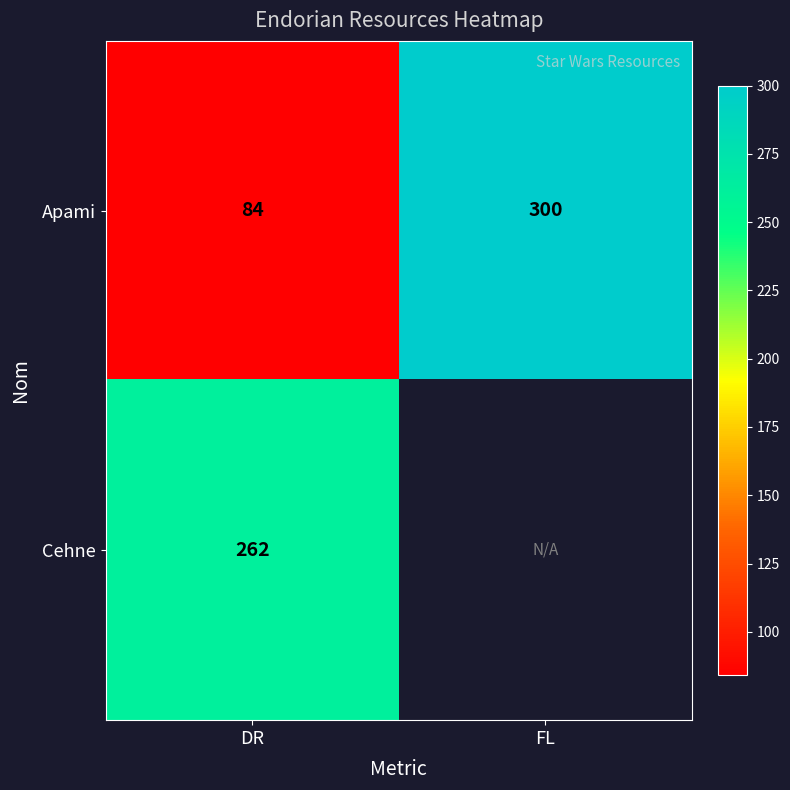

The value of Apami at FL is 494. True or false?

False